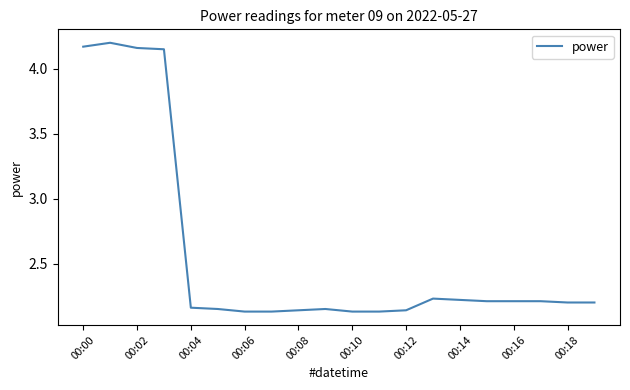

Reading right to left, list all the values displayed in this chart.

2.2	2.2	2.2	2.2	2.2	2.2	2.2	2.1	2.1	2.1	2.1	2.1	2.1	2.1	2.1	2.2	4.2	4.2	4.2	4.2